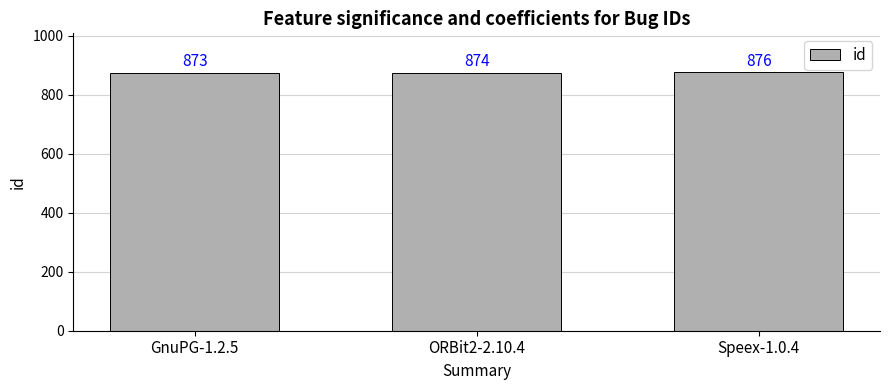

What is the label of the 2nd bar from the left?

ORBit2-2.10.4